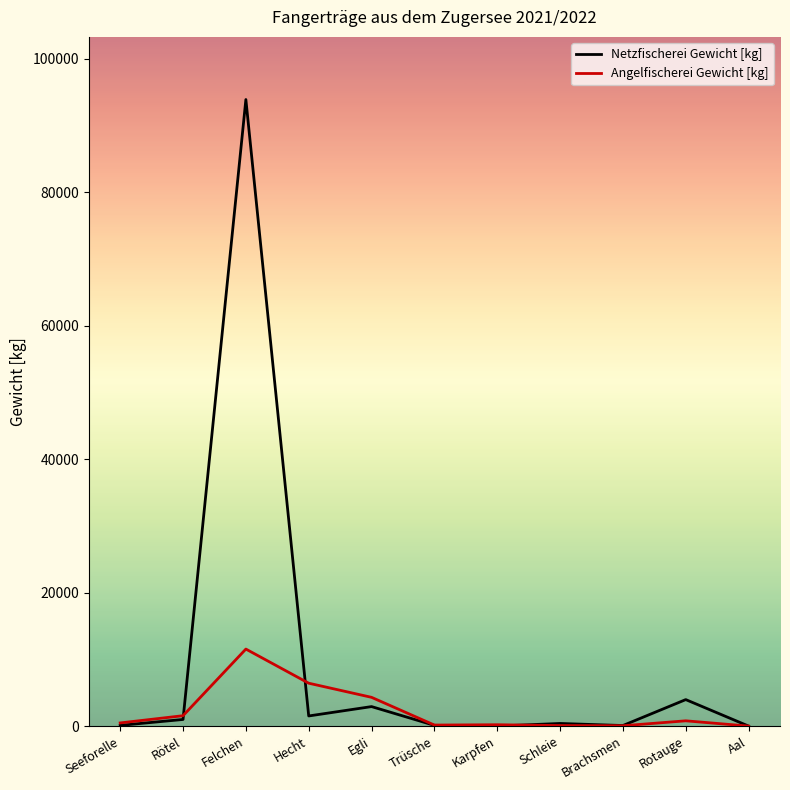

Which series has the largest range (max minus min)?

Netzfischerei Gewicht [kg]